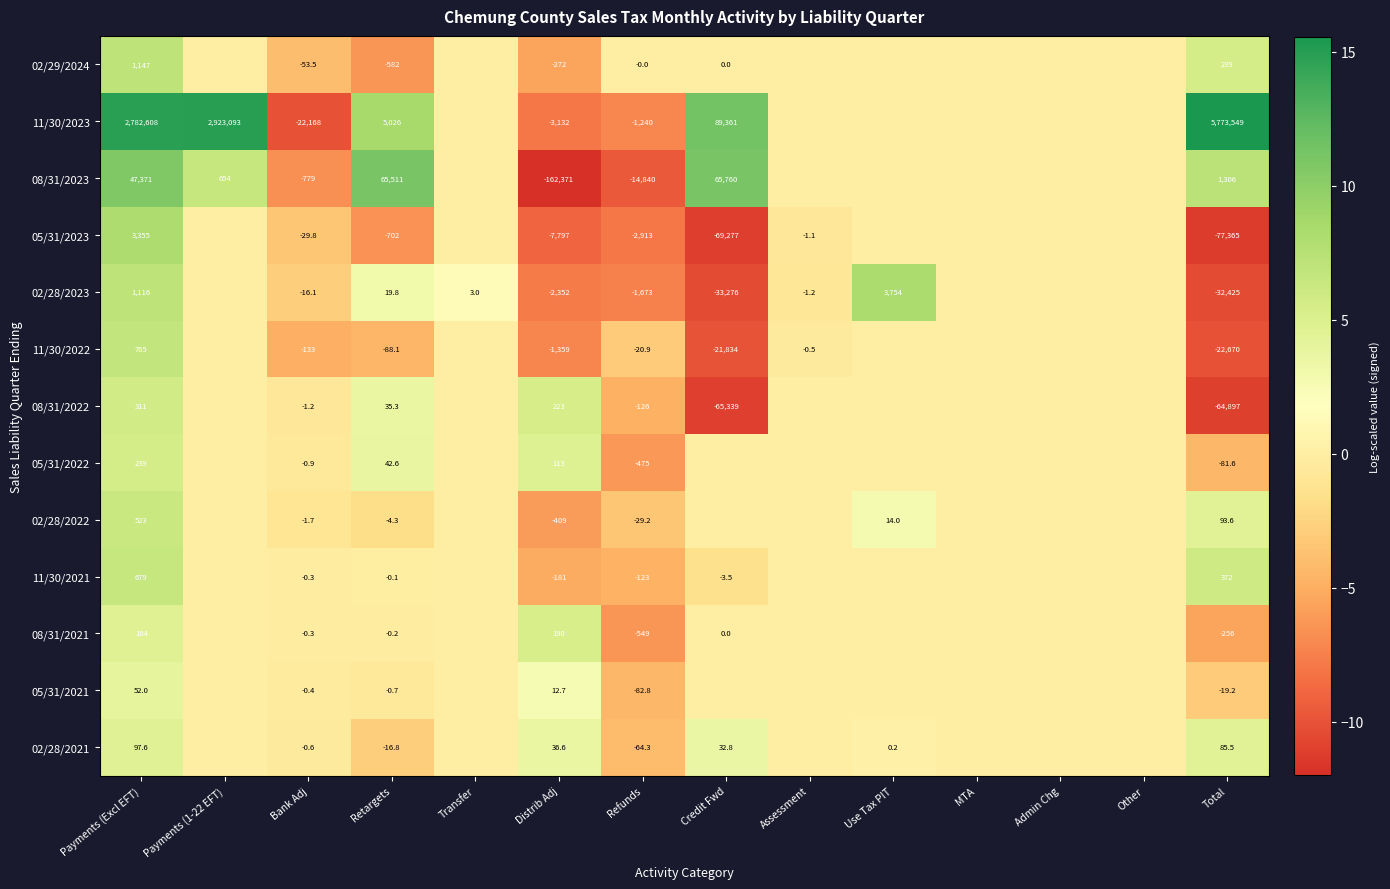

Rank the series at Total from highest to lowest value.

11/30/2023, 08/31/2023, 11/30/2021, 02/29/2024, 02/28/2022, 02/28/2021, 05/31/2021, 05/31/2022, 08/31/2021, 11/30/2022, 02/28/2023, 08/31/2022, 05/31/2023